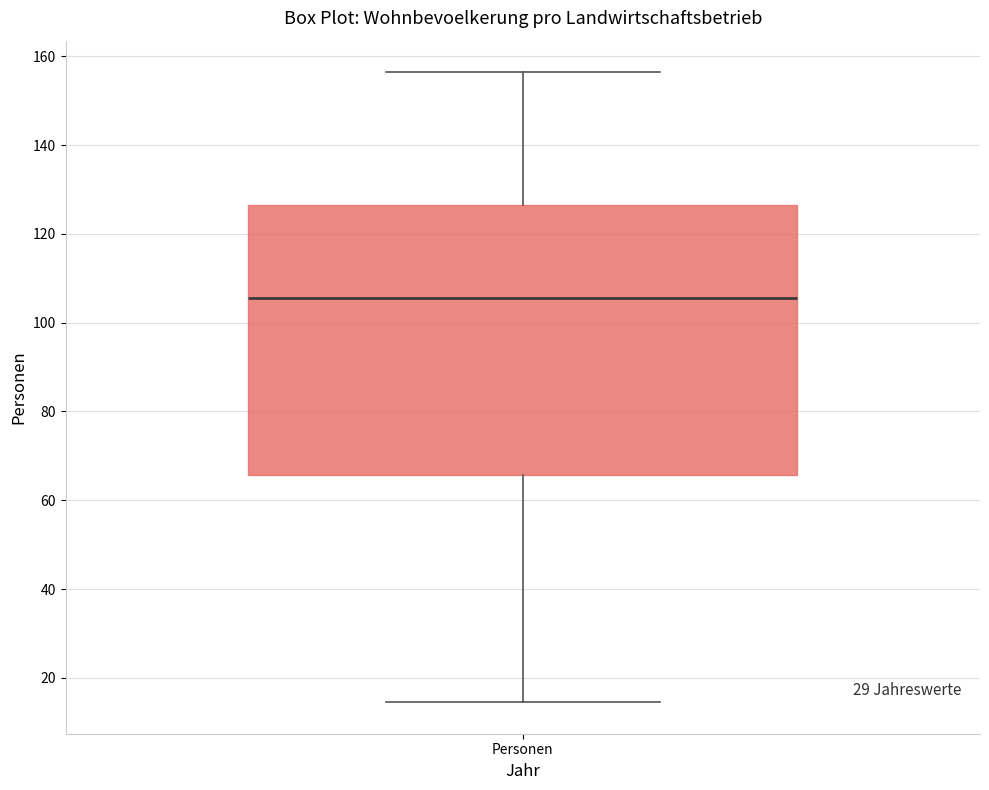

Read this box plot against the y-axis: the position of the median line, the range covered by the box, and the ends of both whiskers. The values are not printed on the chart, so give them approximately, as read against the axis.

median 106, box 66 to 126, whiskers 14 to 156